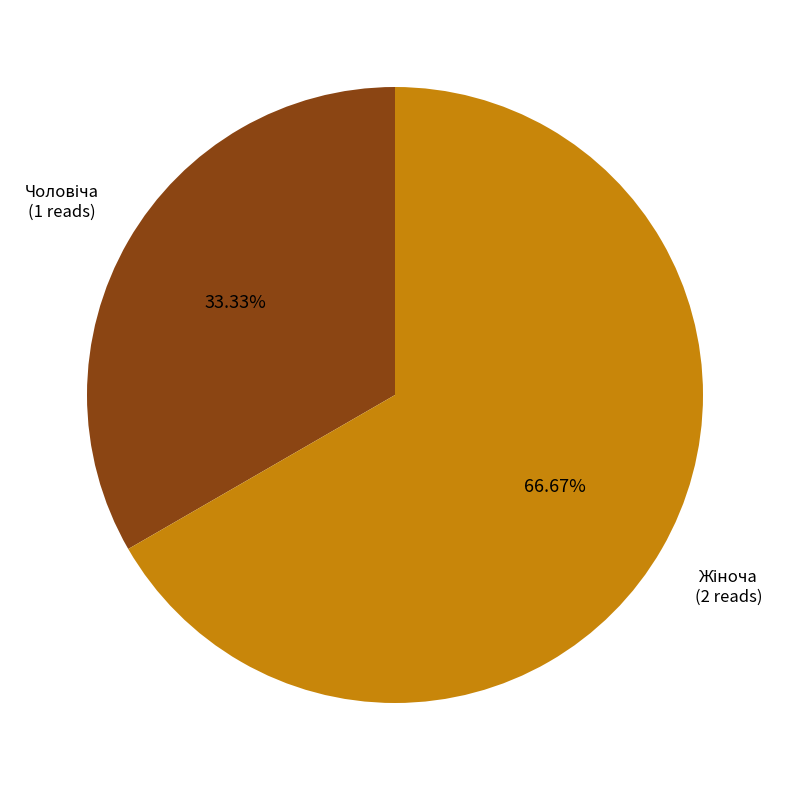

Is there a majority slice in this chart?

Yes